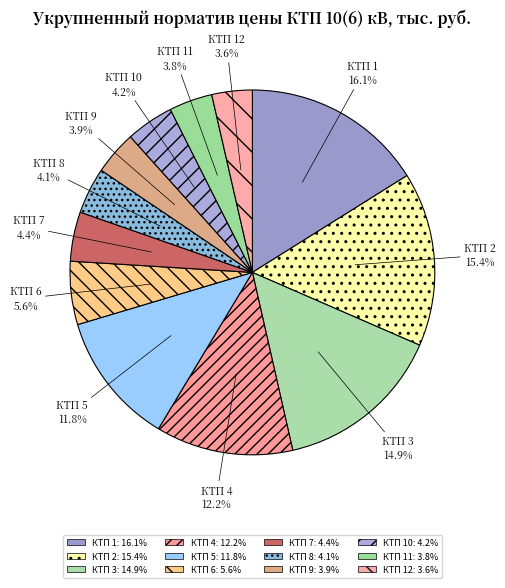

How many slices are in this pie chart?

12